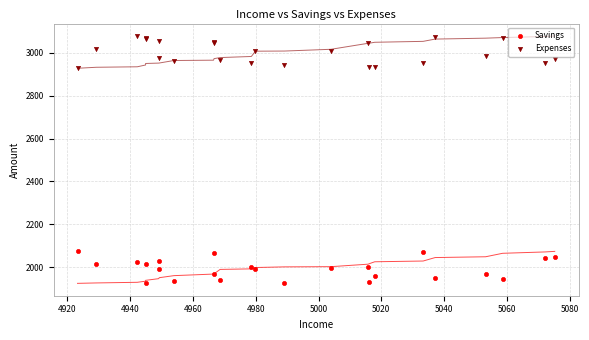

Which series reaches the minimum Y coordinate?

Savings